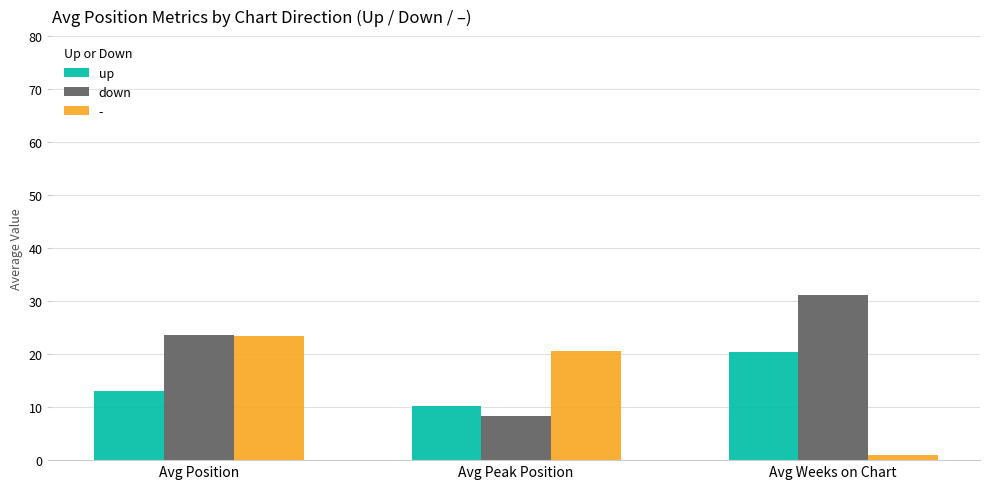

What is the value of the down bar at the 1st from the left?

23.7